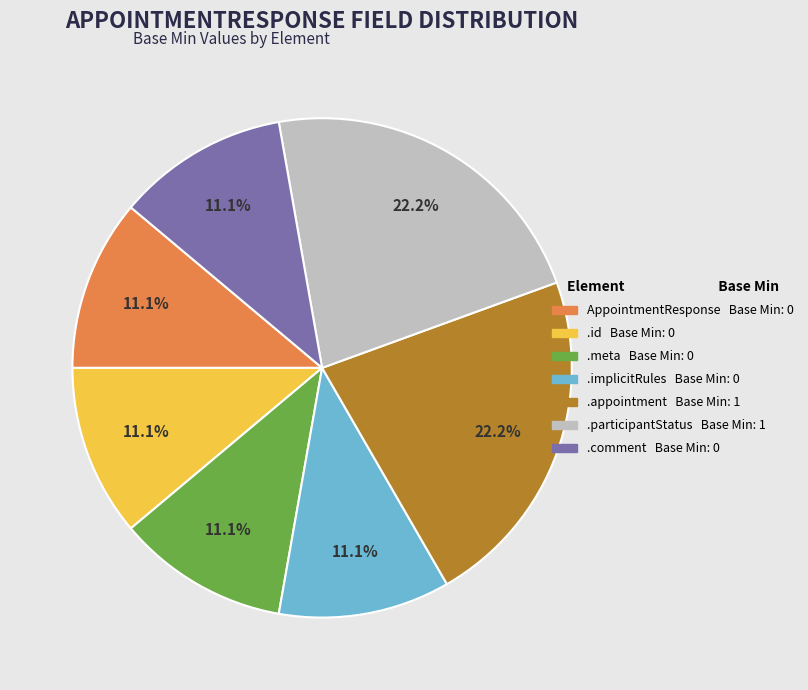

Is there any slice that represents more than half of the pie?

No